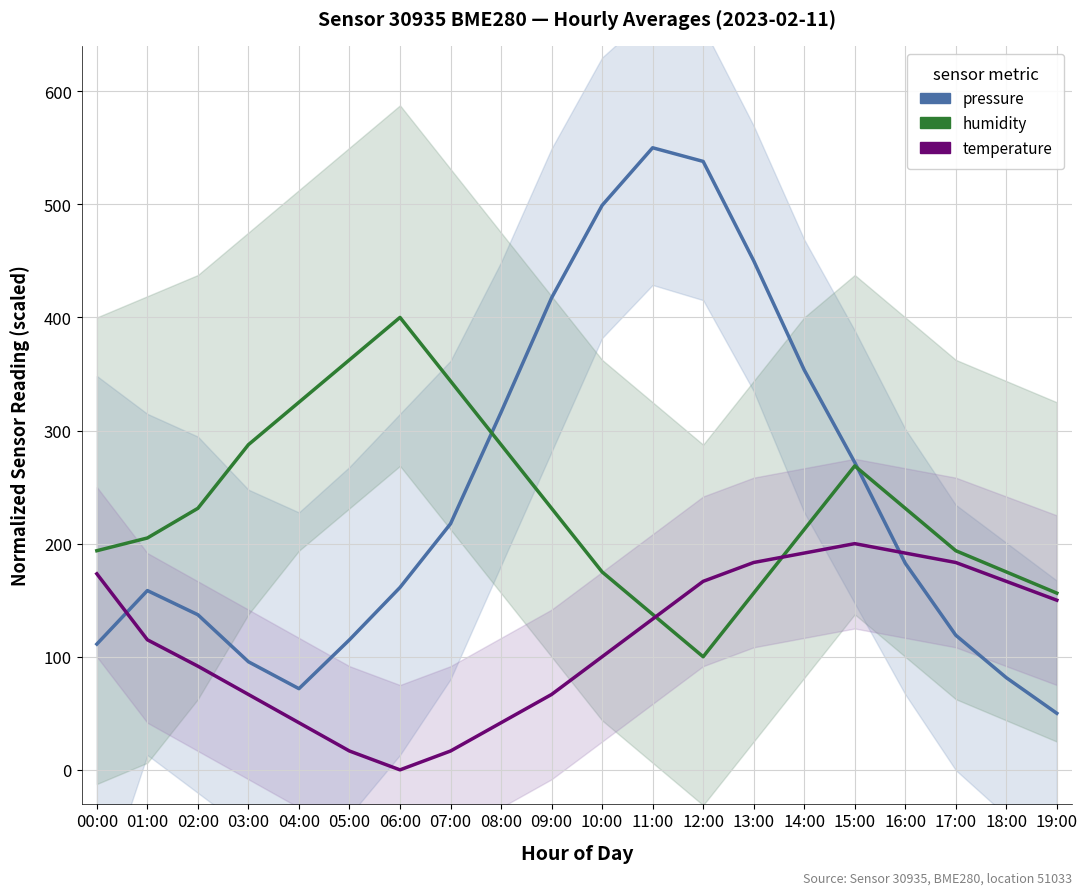

Is the value of humidity at 17:00 greater than the value of temperature at 19:00?

Yes